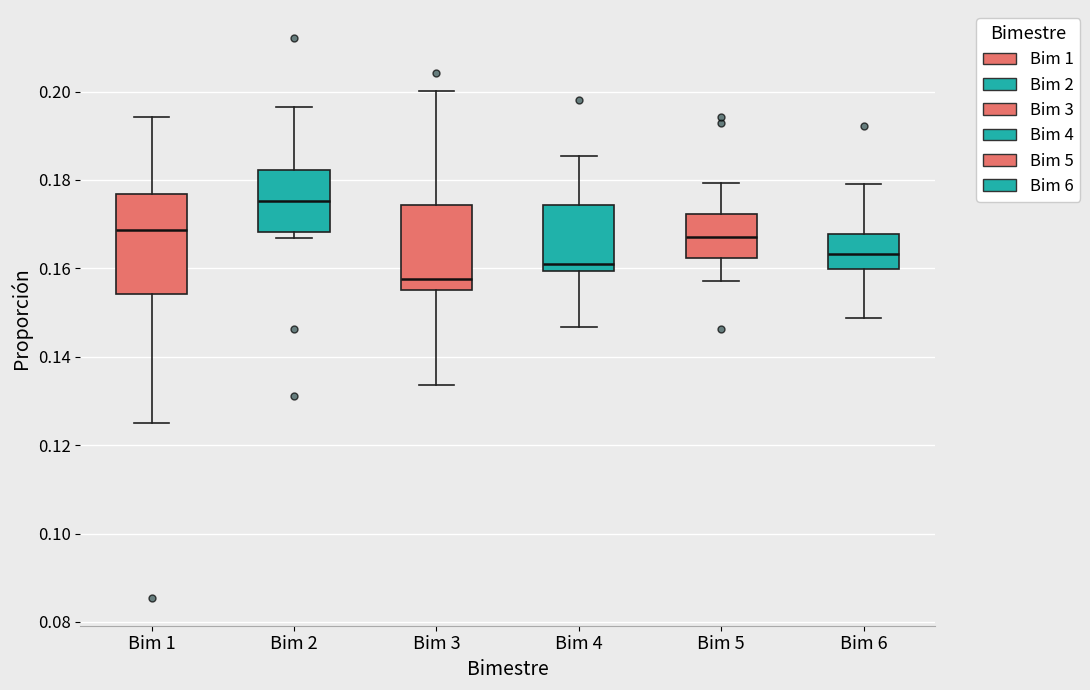

Reading left to right, read every box against the y-axis: the position of its median line, the range the box covers, and the ends of its whiskers. The values are not printed on the chart, so give them approximately, as read against the axis.

Bim 1: median 0.168, box 0.154 to 0.176, whiskers 0.124 to 0.194
Bim 2: median 0.176, box 0.168 to 0.182, whiskers 0.166 to 0.196
Bim 3: median 0.158, box 0.156 to 0.174, whiskers 0.134 to 0.200
Bim 4: median 0.160 (just above the box's lower edge), box 0.160 to 0.174, whiskers 0.146 to 0.186
Bim 5: median 0.168, box 0.162 to 0.172, whiskers 0.158 to 0.180
Bim 6: median 0.164, box 0.160 to 0.168, whiskers 0.148 to 0.180